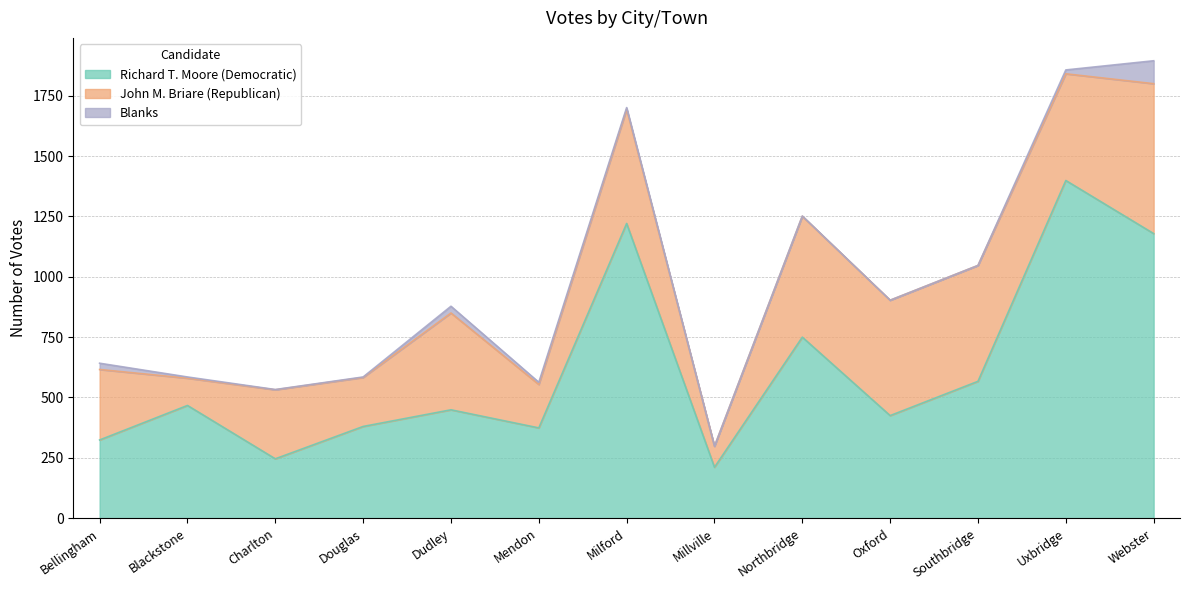

What is the difference between the maximum and minimum values in the John M. Briare (Republican) series?

534